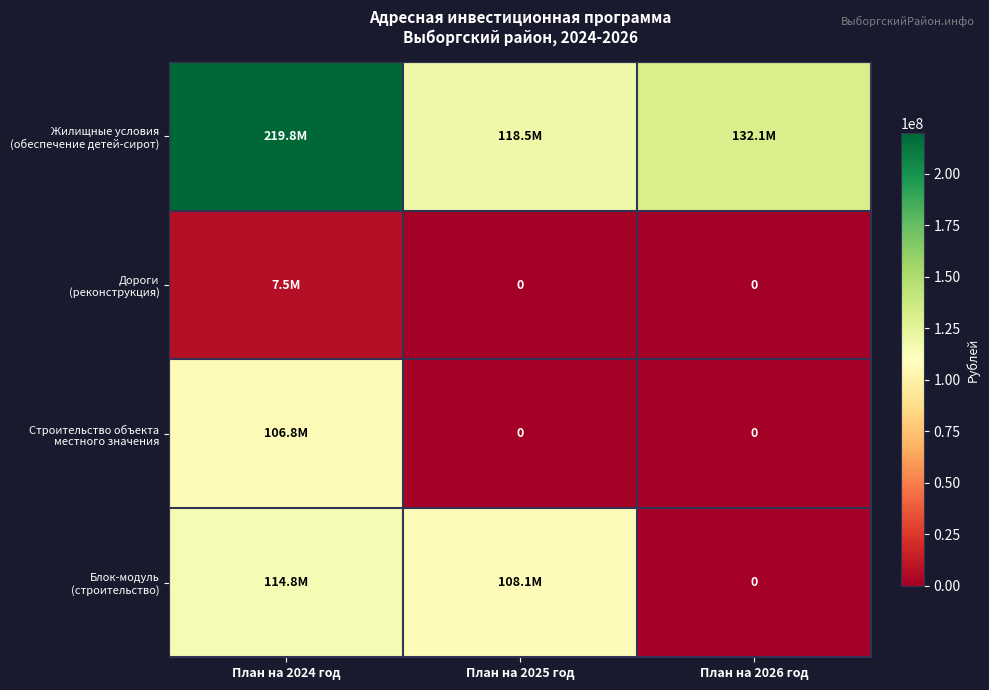

Count the Дороги (реконструкция) values in the range 0 to 7495000.

3